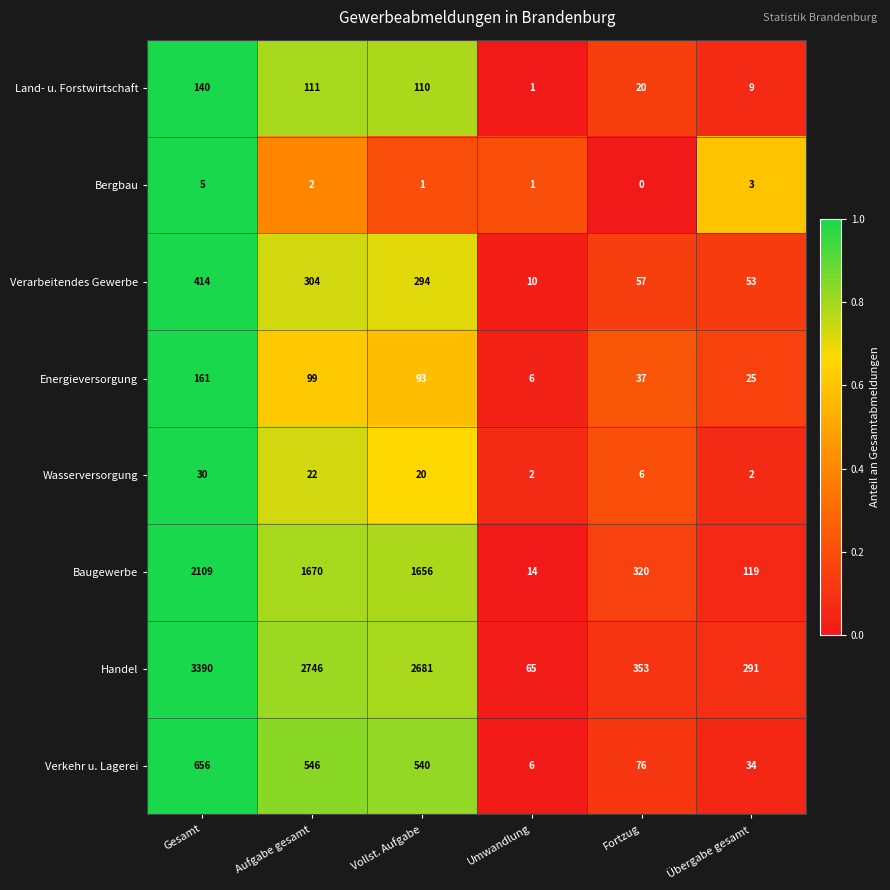

True or false: Baugewerbe has a value of 610 at Vollst. Aufgabe.

False